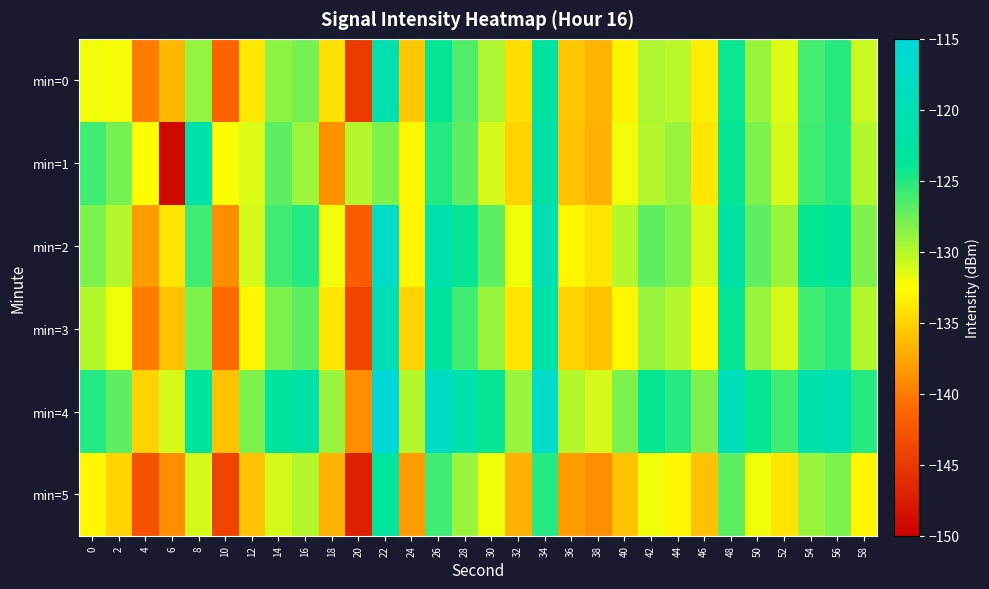

List the series in order of their peak value, lowest first.

min=5, min=1, min=0, min=3, min=2, min=4